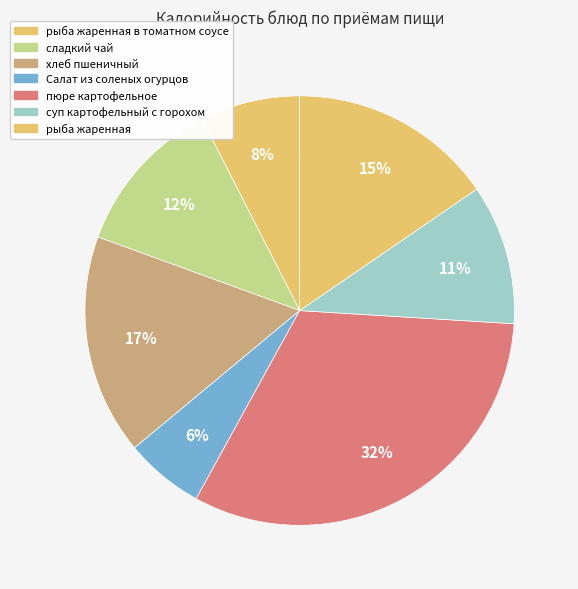

To the nearest percent, what percentage of the pie is Салат из соленых огурцов?

6%